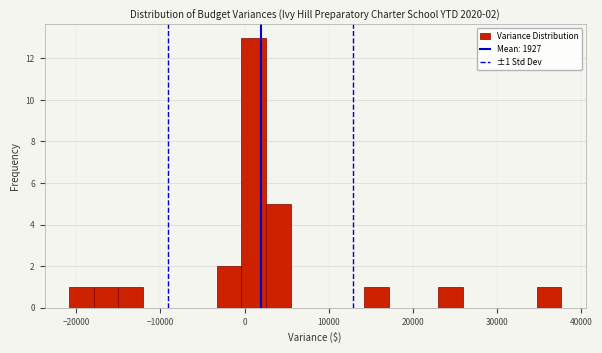

Around what value on the x-axis is the tallest bar? Give the approximate position of its centre, as read against the axis.

1000